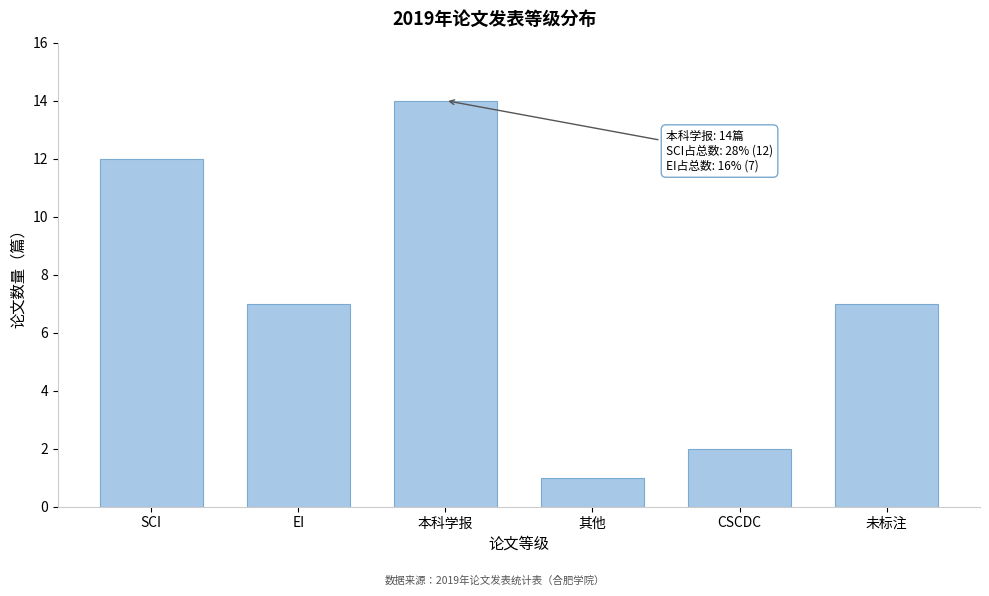

Reading left to right, transcribe all the data shown in this chart.

12	7	14	1	2	7